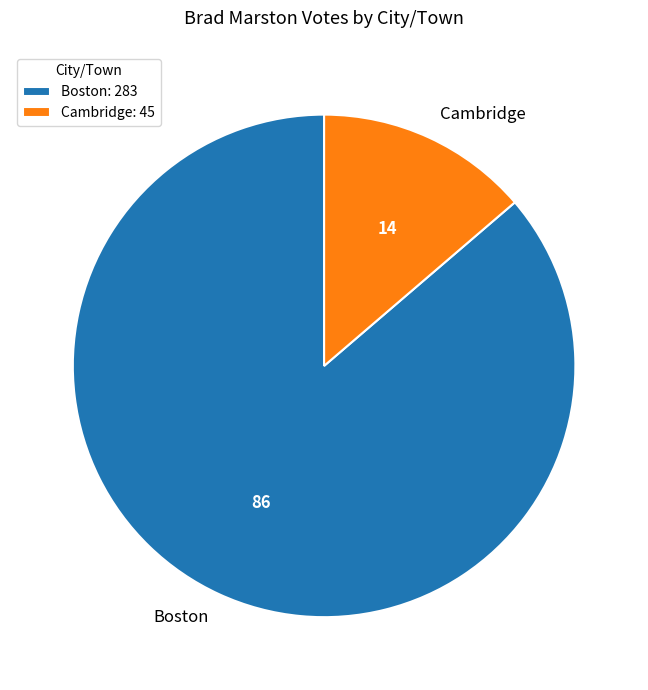

Between Boston and Cambridge, which is larger?

Boston